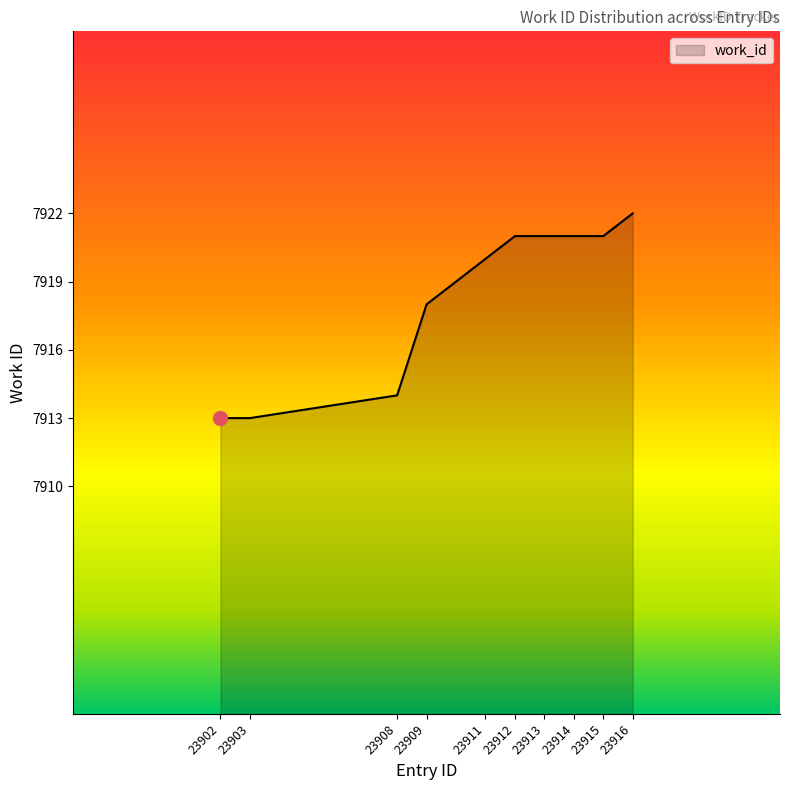

Is it true that the value at 23914 is 7921?

True